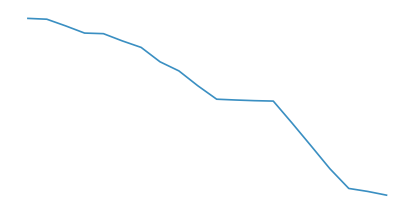

Is this an area chart (filled region under the line)?

No